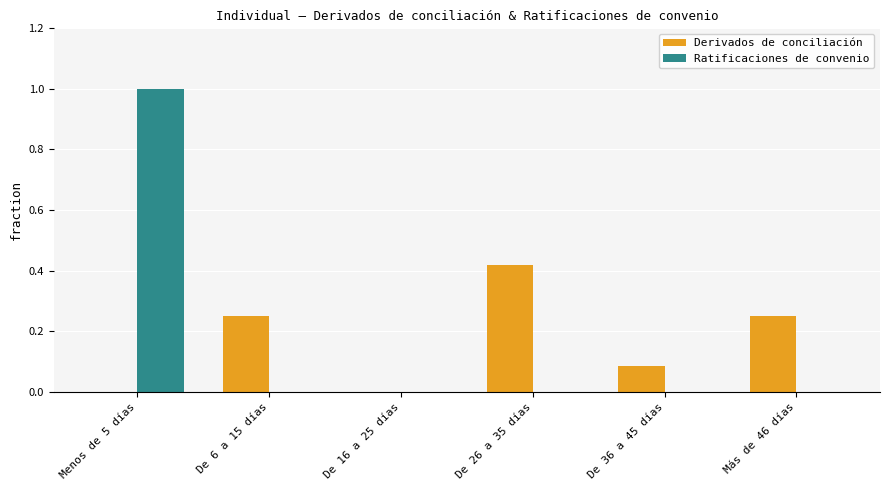

Are the bars horizontal?

No